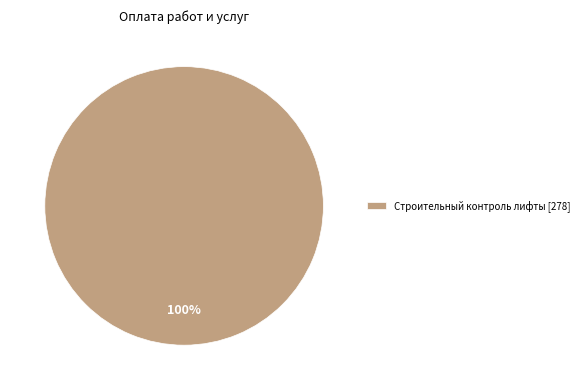

How many slices are in this pie chart?

1